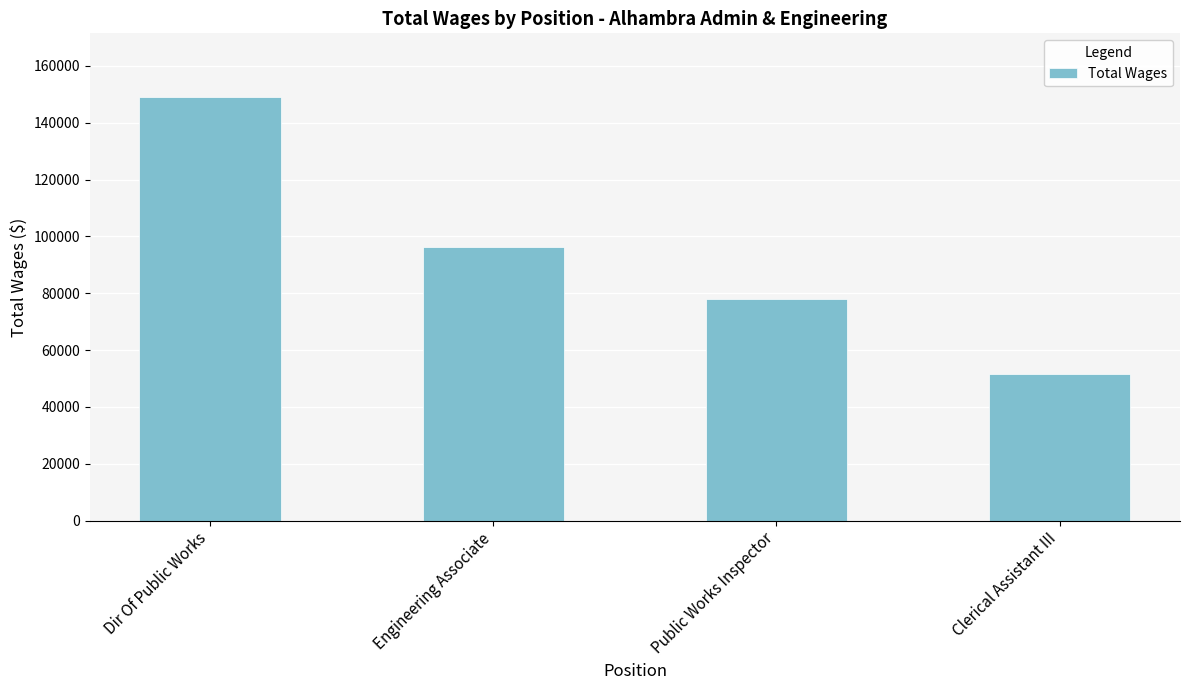

What is the difference between the values at Clerical Assistant III and Engineering Associate?

44684